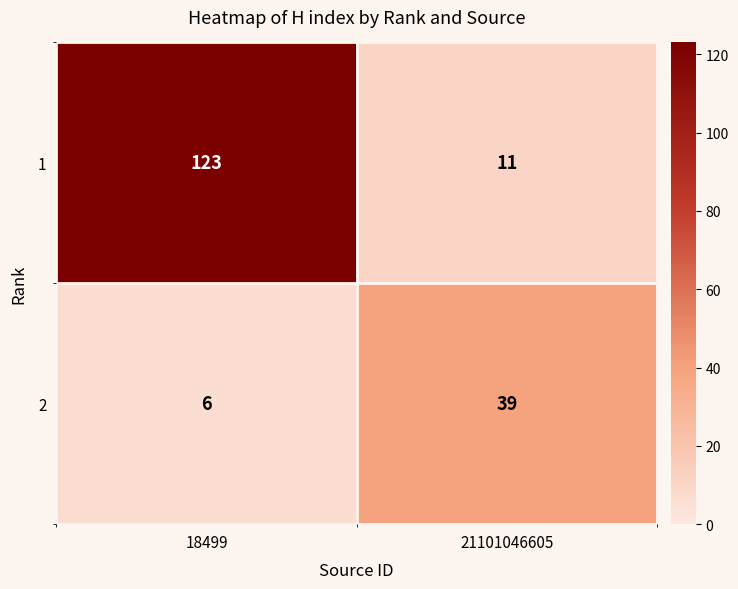

What is the smallest value displayed?

6